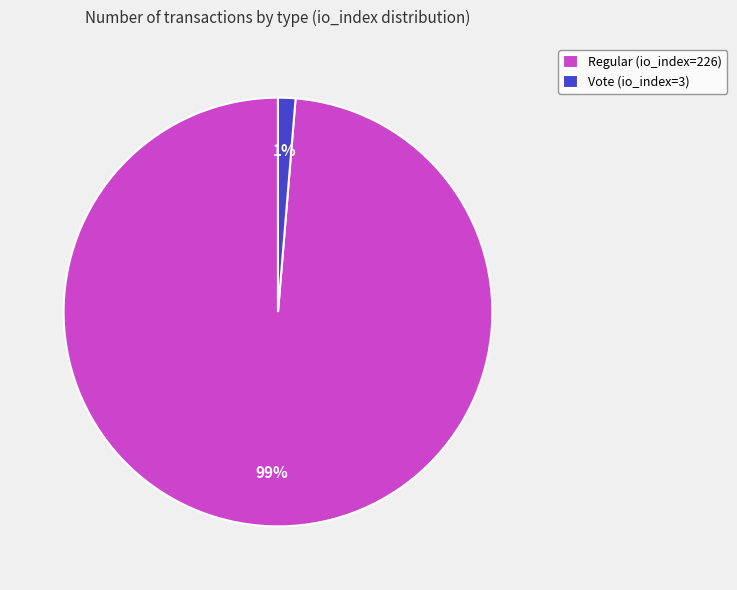

Which slice represents more than half of the pie?

Regular (io_index=226)